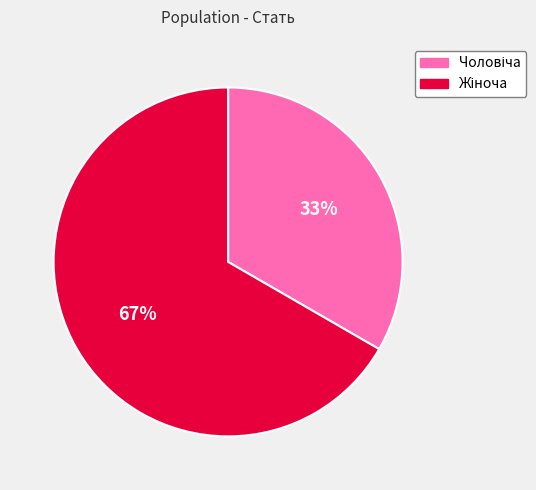

Is there any slice that represents more than half of the pie?

Yes